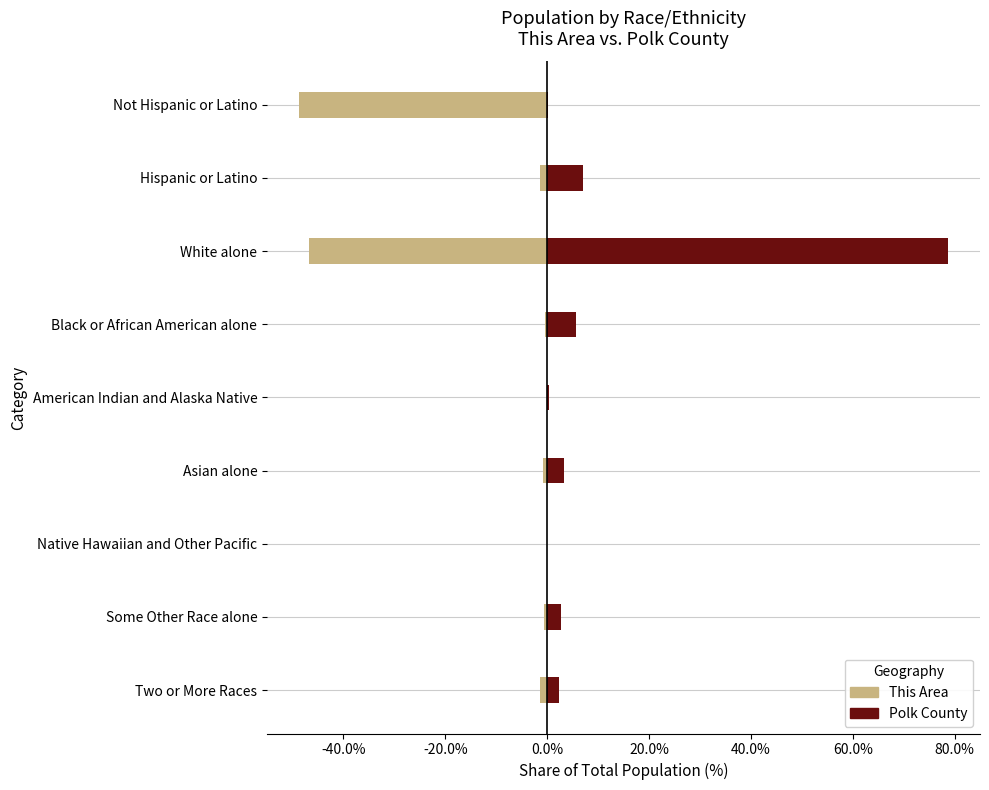

What is the maximum value for This Area?

-0.1